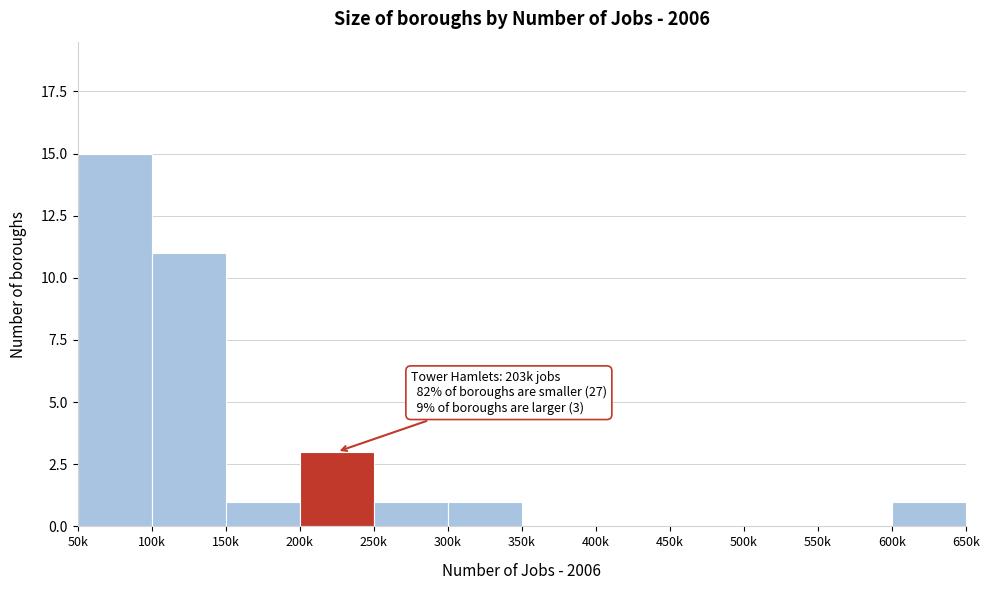

Reading left to right, what are all the values shown in this chart?

50k=15	100k=11	150k=1	200k=3	250k=1	300k=1	350k=0	400k=0	450k=0	500k=0	550k=0	600k=1